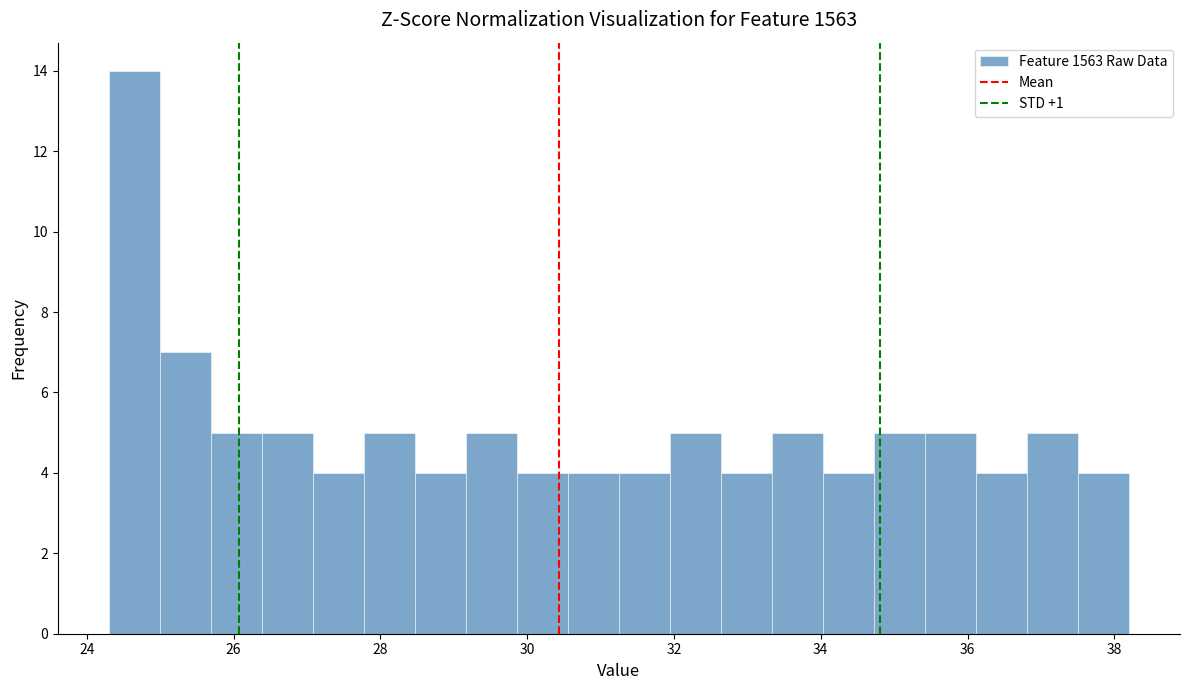

Around what value on the x-axis is the tallest bar? Give the approximate position of its centre, as read against the axis.

24.6